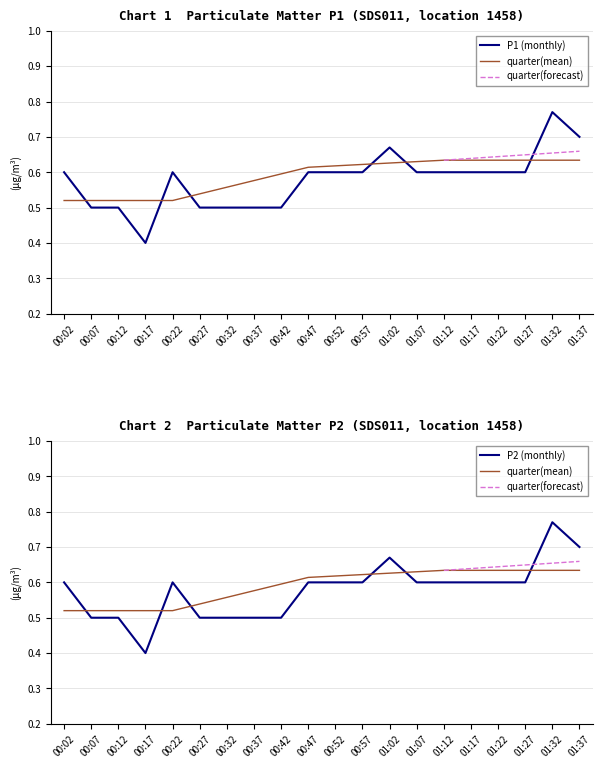

The P2 series shows 0.2 at 00:42. True or false?

False